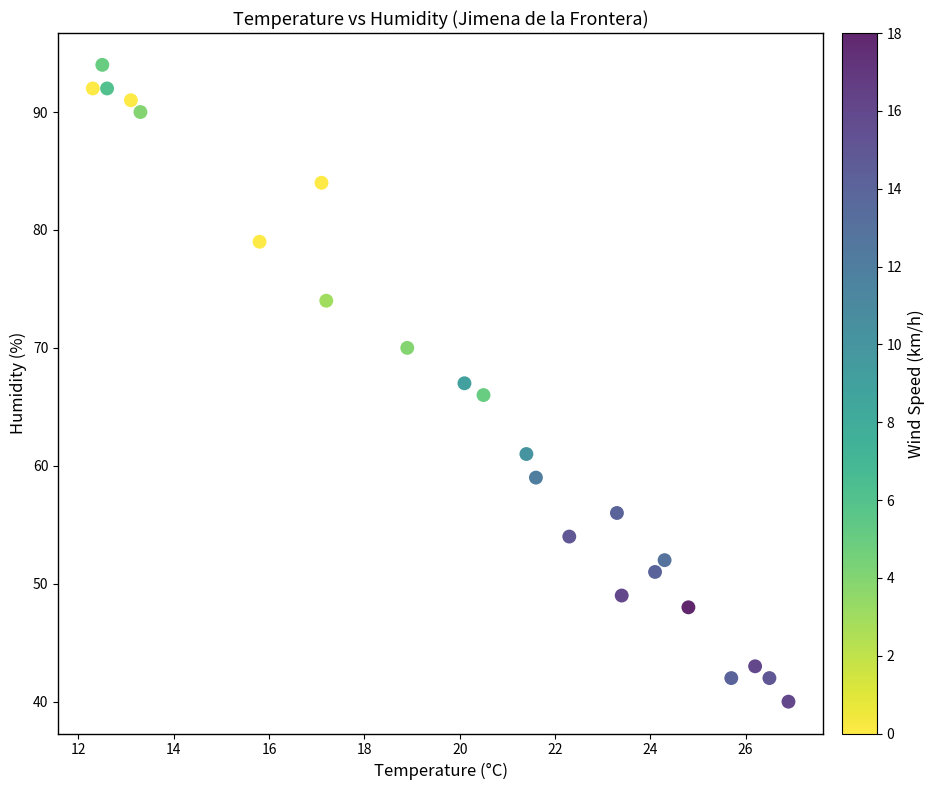

What is the range of Y values (max minus min)?

54